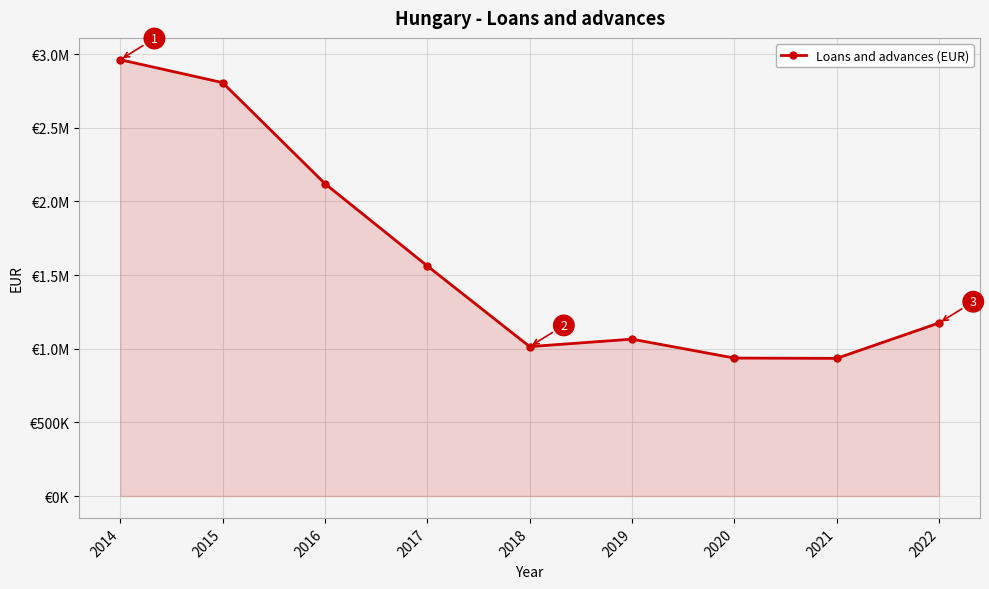

Approximately how many times larger is the value at 2018 compared to 2015?

0.4